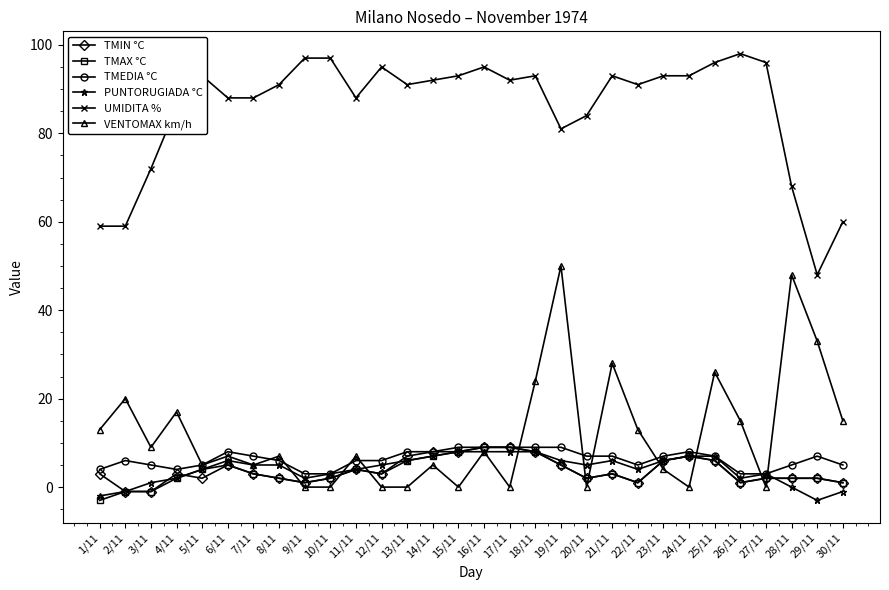

The TMEDIA °C series shows 9 at 18/11. True or false?

True